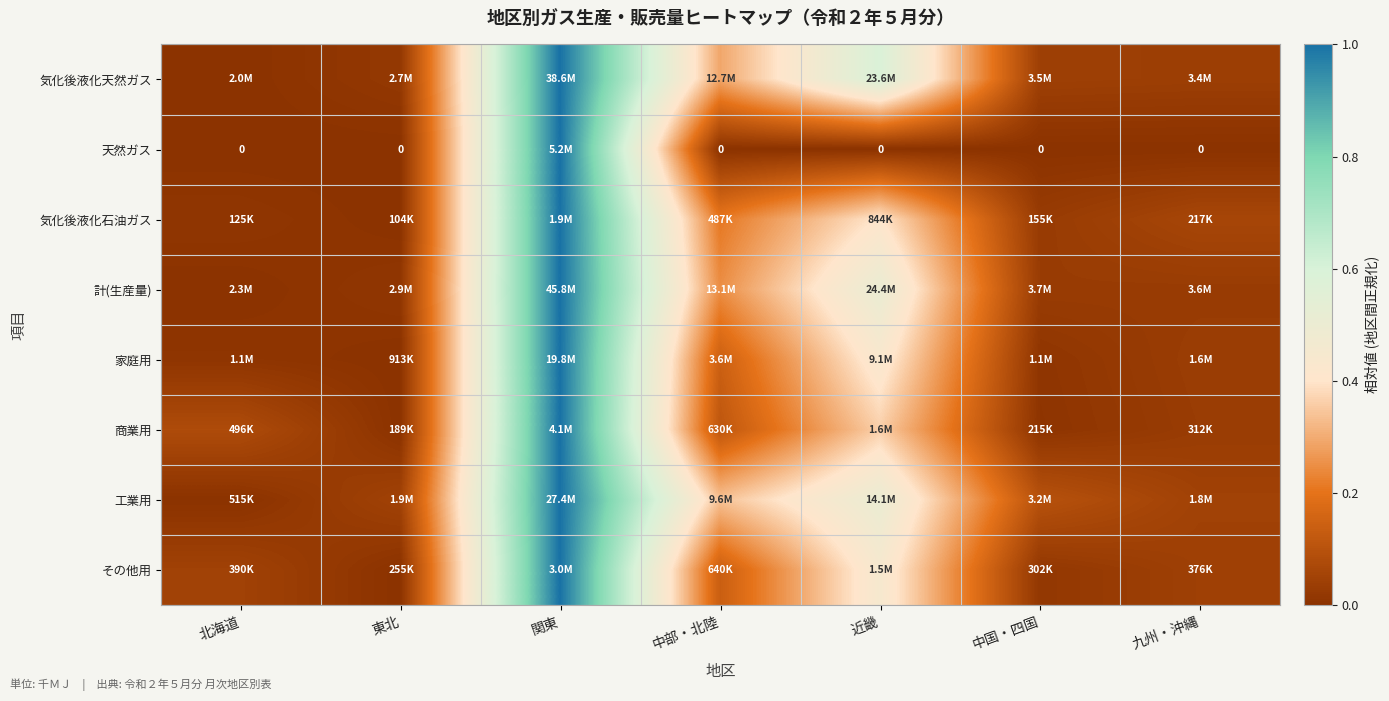

What is the maximum value for 計(生産量)?

1.0